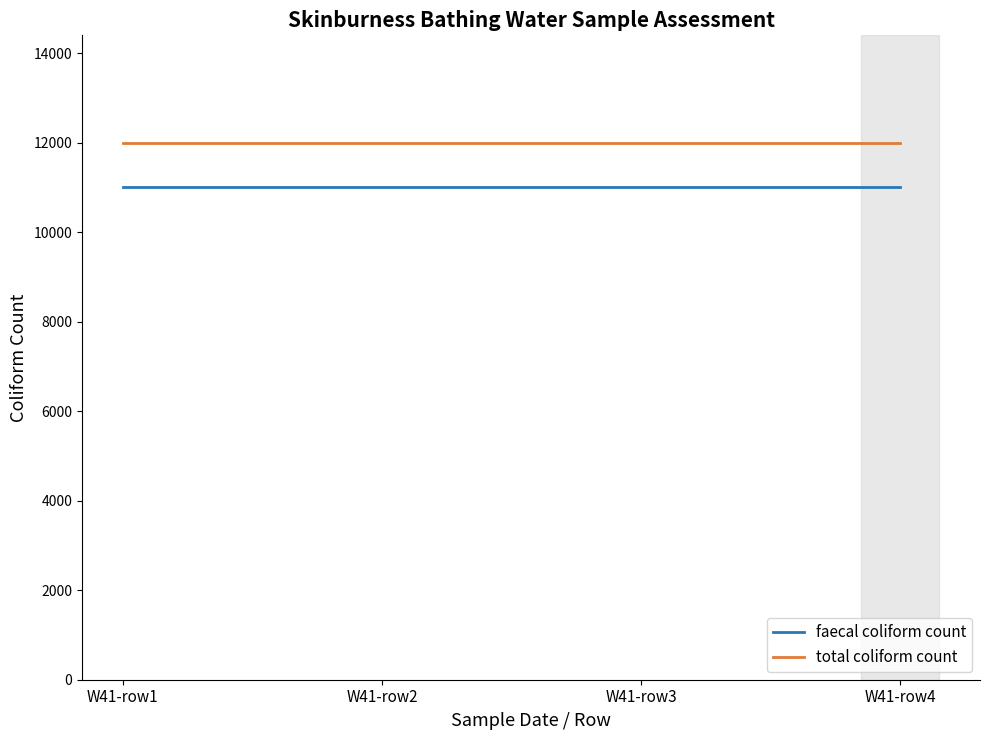

Rank the series at W41-row1 from highest to lowest value.

total coliform count, faecal coliform count